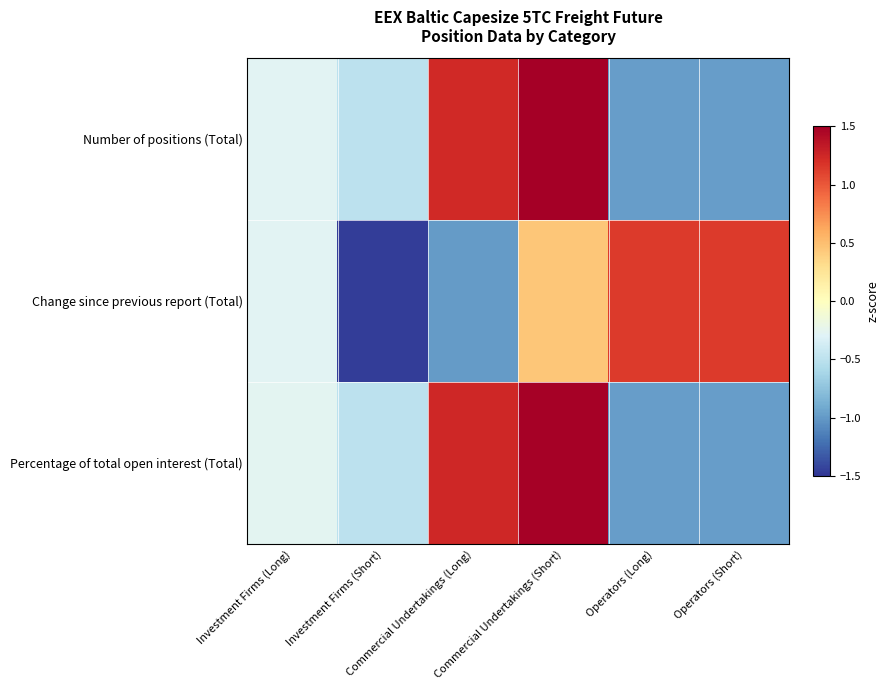

What is the difference between the highest and lowest values at Investment Firms (Short)?

1.0